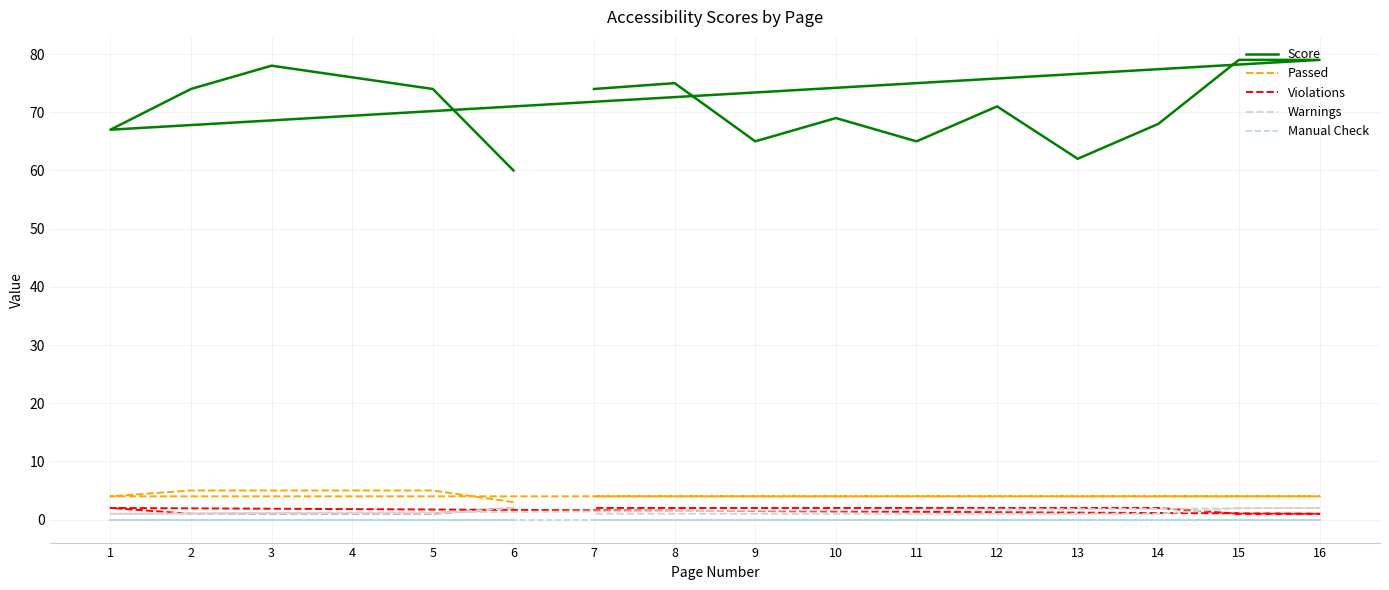

How many data points in Passed are less than 4?

1